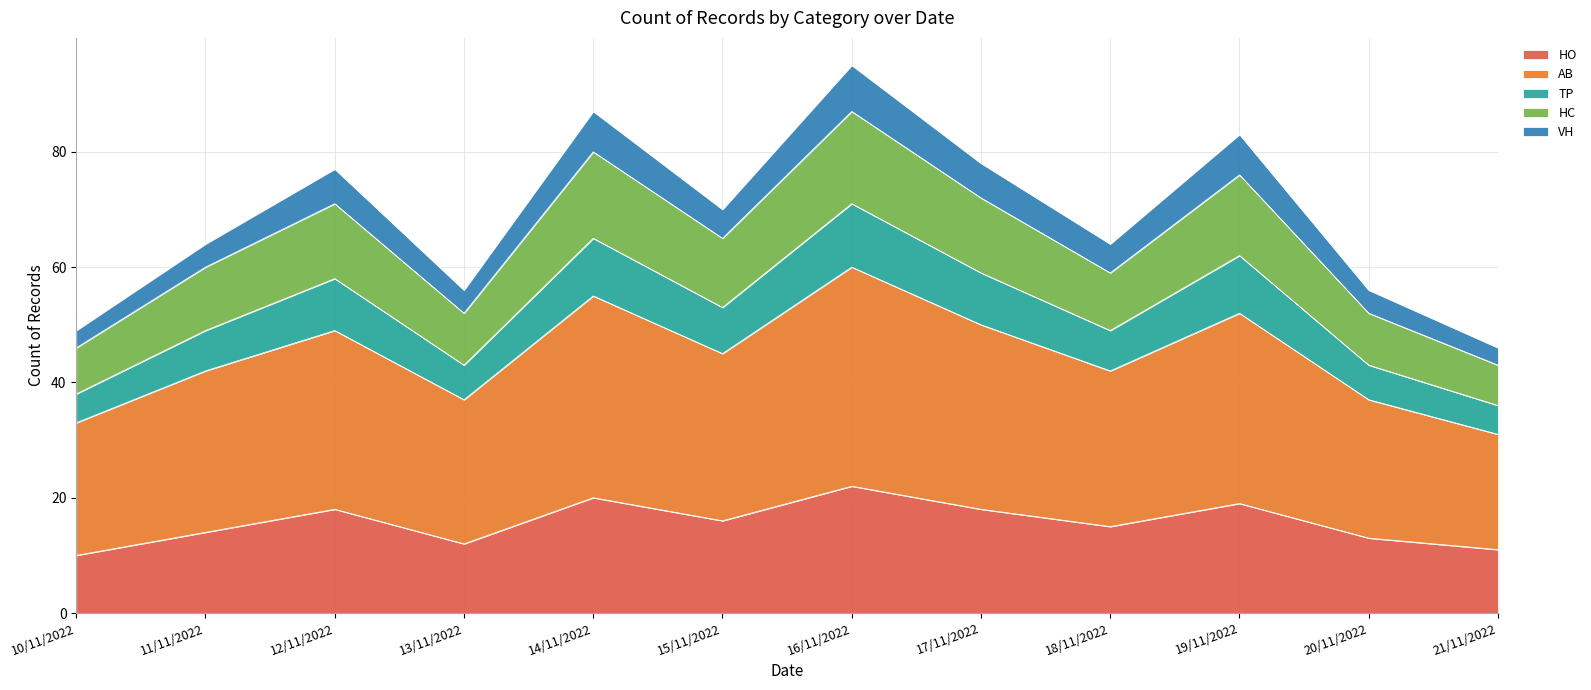

Which category has the highest value in the HO series?

16/11/2022